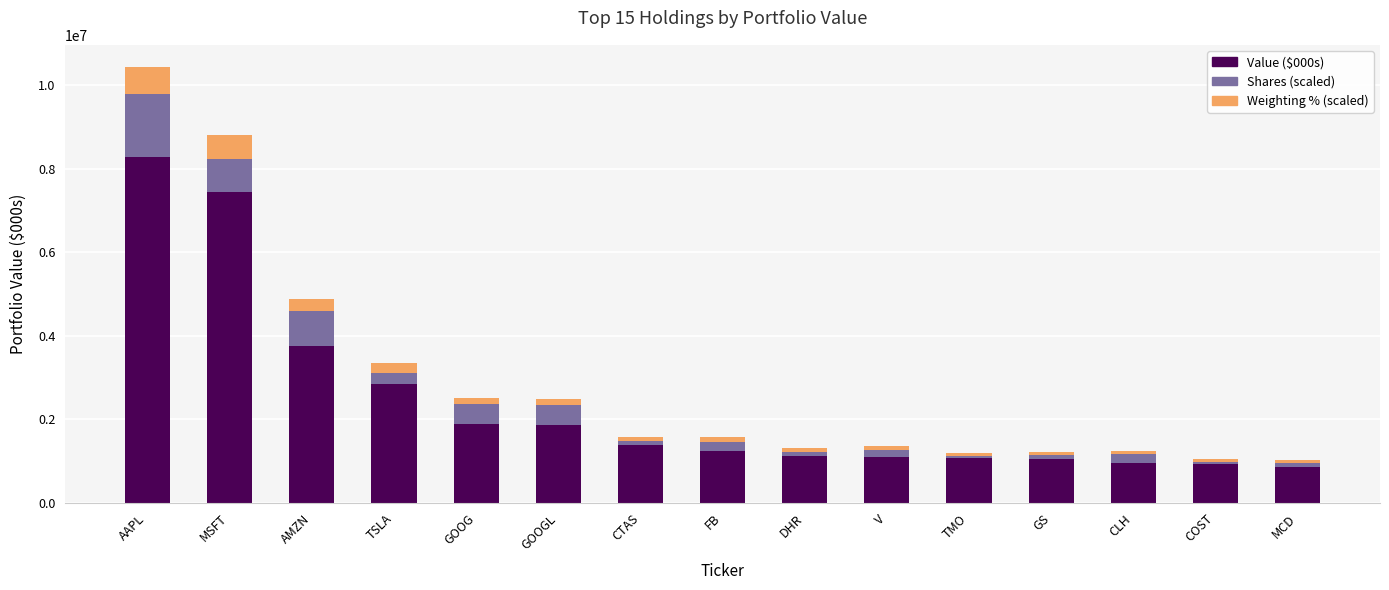

True or false: Value ($000s) has a value of 5072338.1 at AMZN.

False